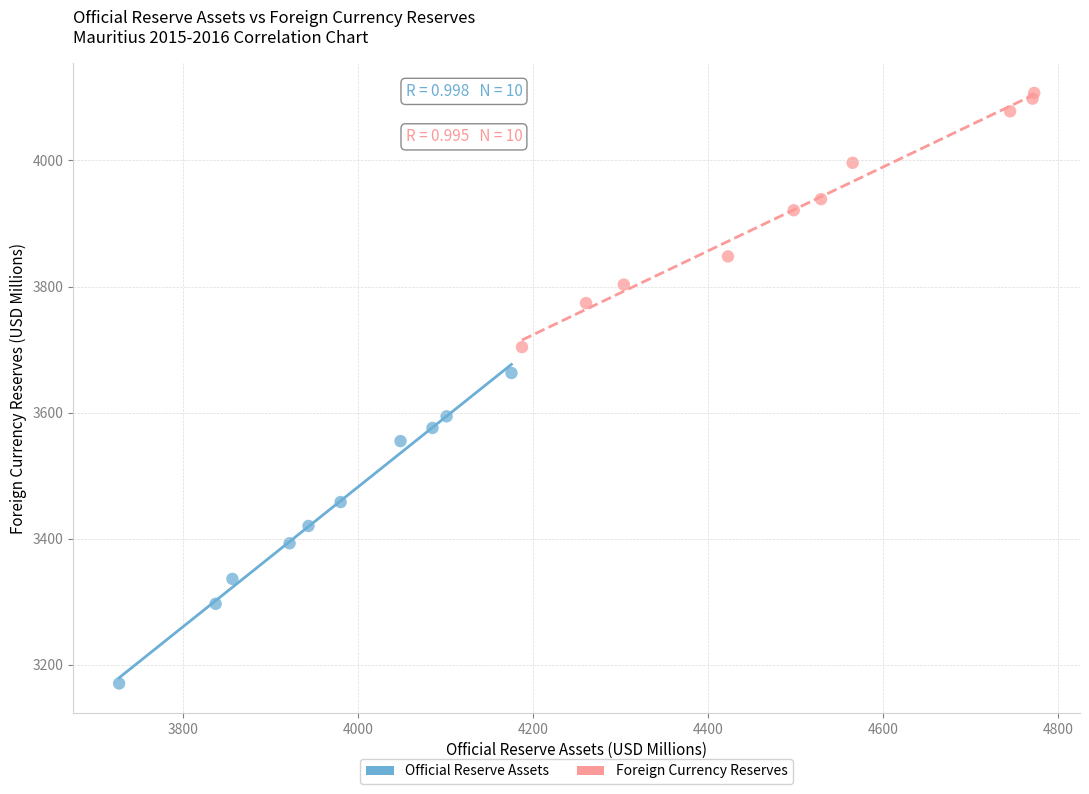

Which series reaches the minimum Y coordinate?

Official Reserve Assets